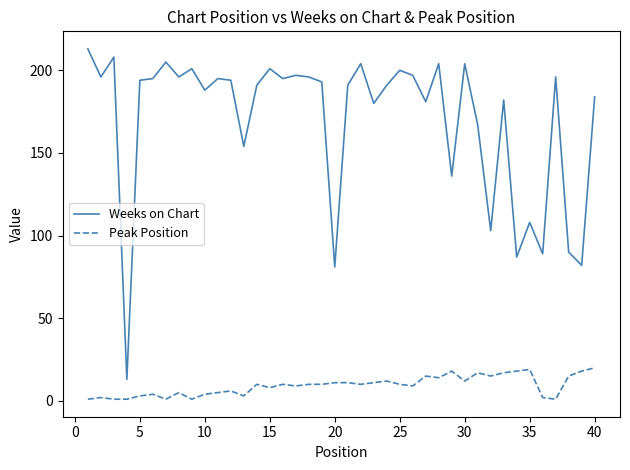

What is the greatest value displayed?

213